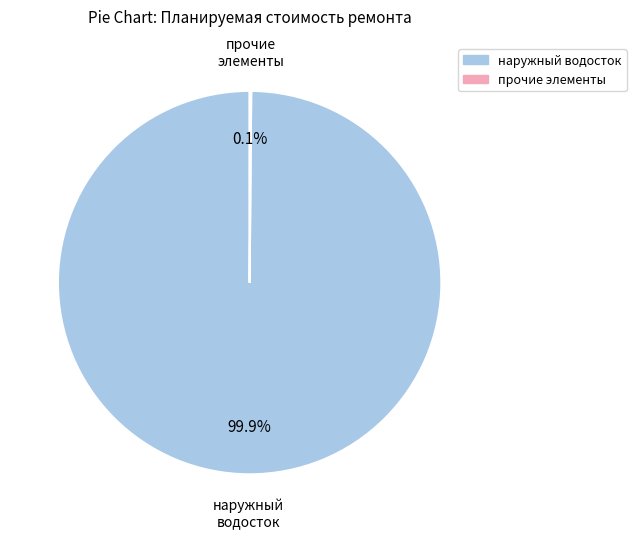

Does any single category account for the majority?

Yes